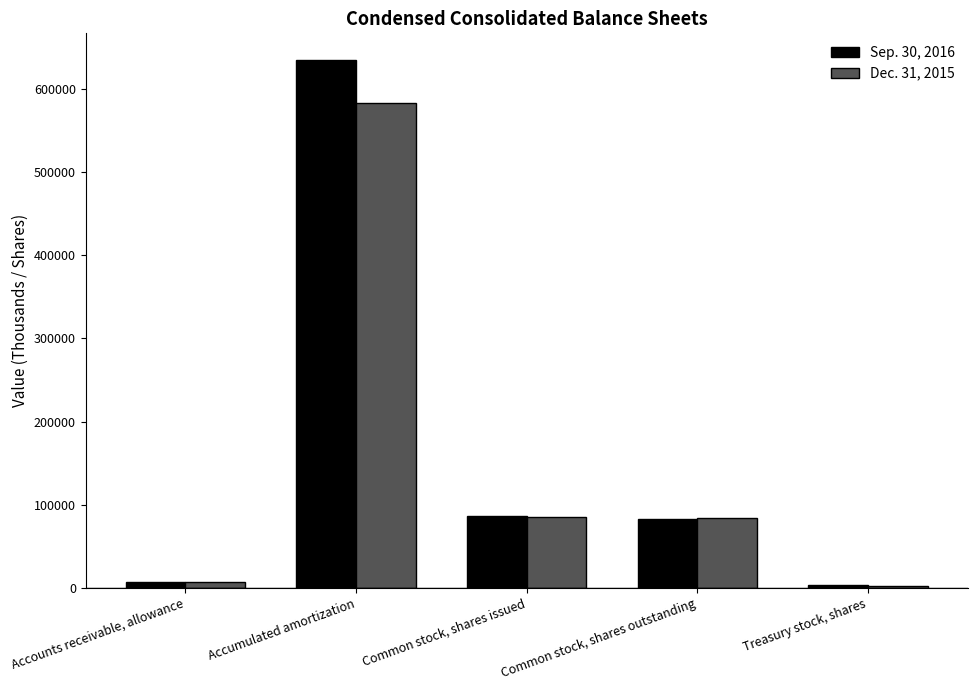

Where does the Dec. 31, 2015 series first go above 83367?

Accumulated amortization